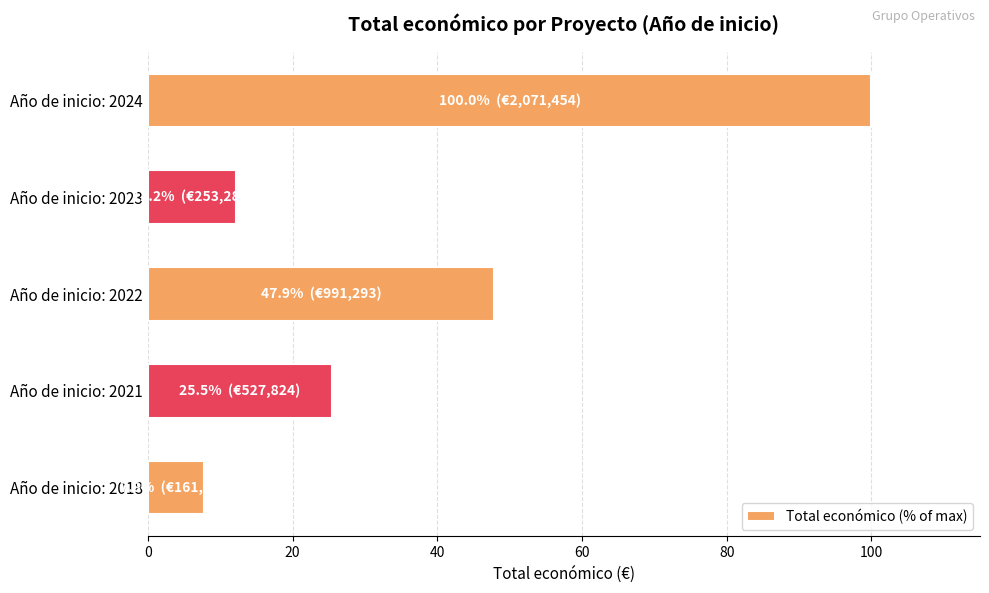

How many data points are above 25?

3